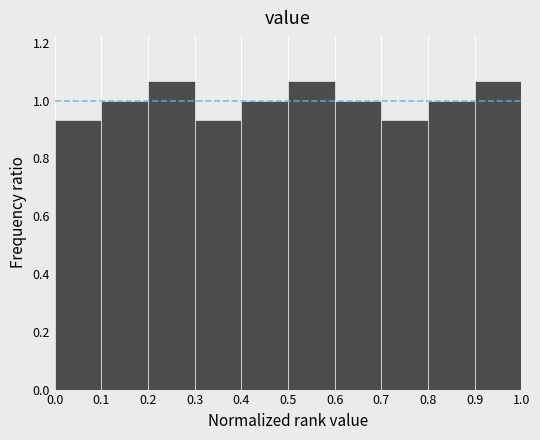

How tall is the bar that spans 0.6 to 0.7 on the x-axis? The values are not printed on the chart, so give them approximately, as read against the axis.

1.00